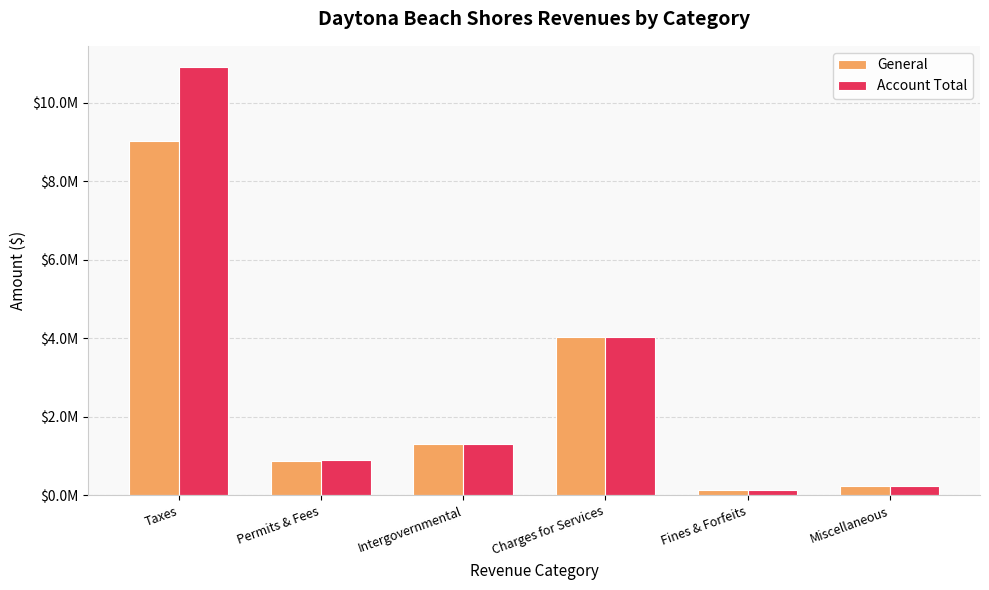

What is the label of the 3rd bar from the left?

Intergovernmental